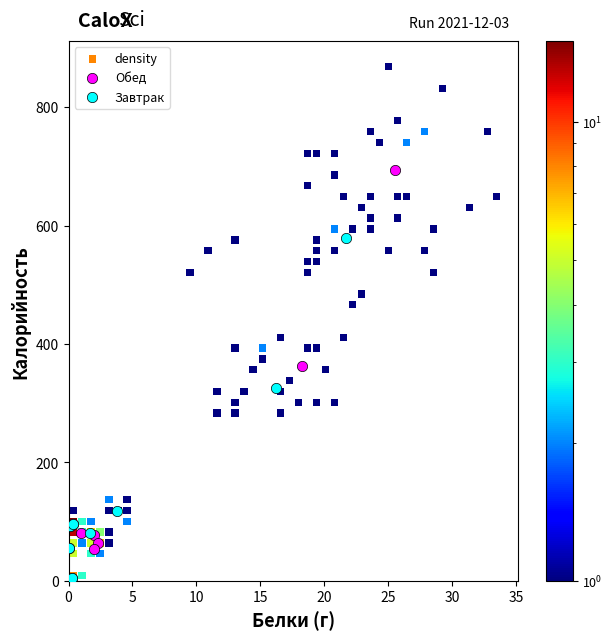

Which series has the widest spread of Y values?

density